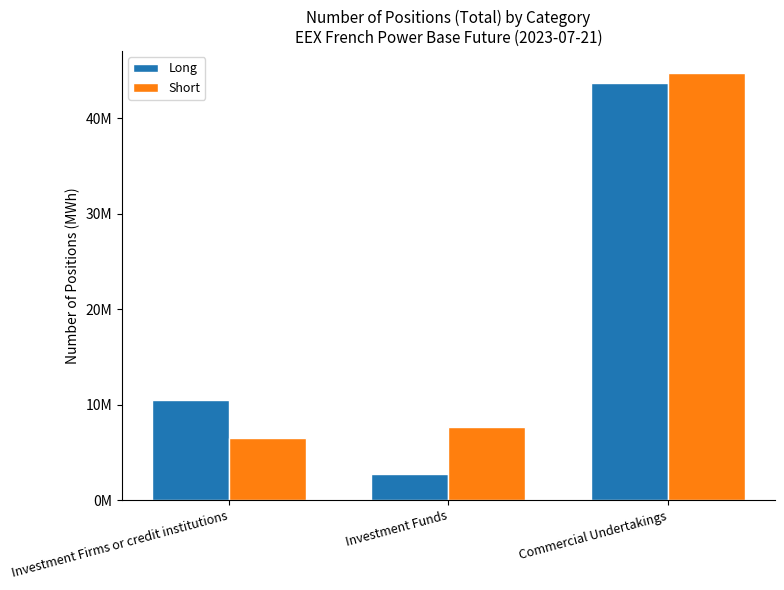

What is the spread (max minus min) of values at Investment Funds?

4936100